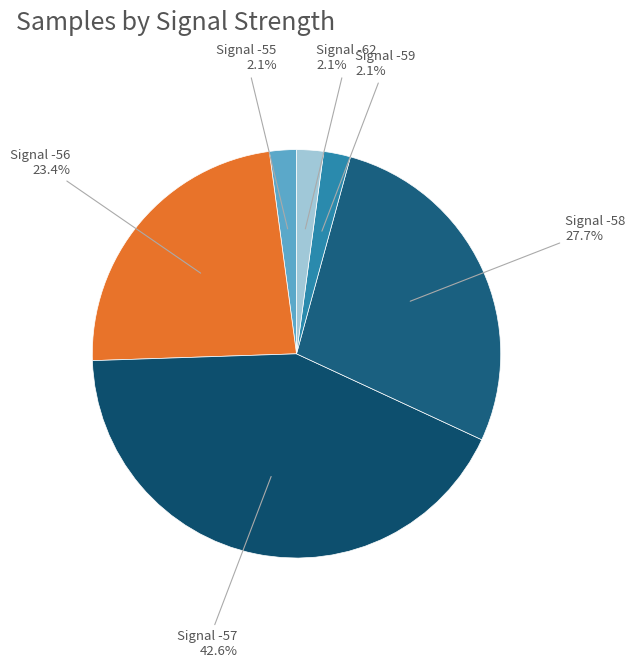

How many slices are in this pie chart?

6